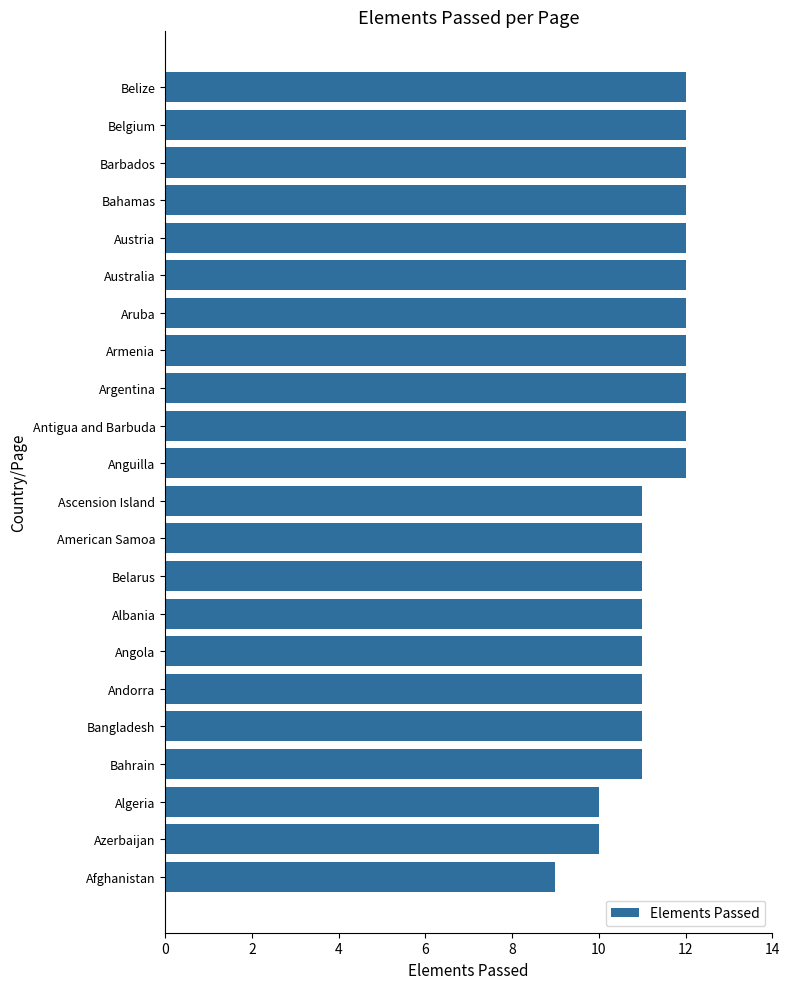

Are the bars grouped side by side (vs. stacked)?

No